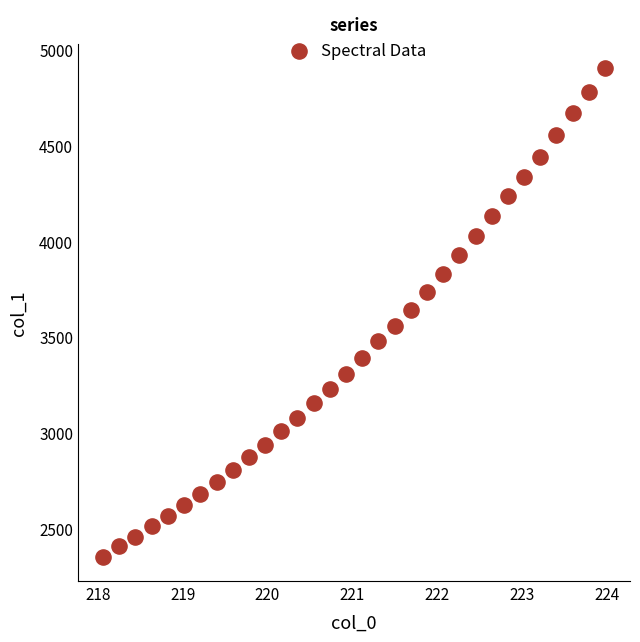

What is the range of X values (max minus min)?

5.9